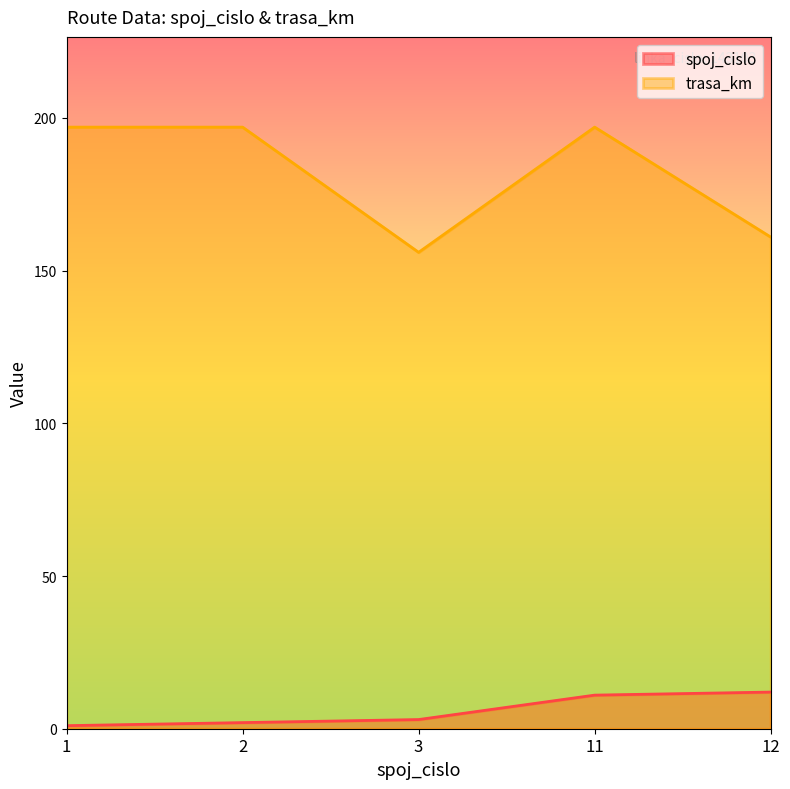

Which series has the widest spread of values?

trasa_km